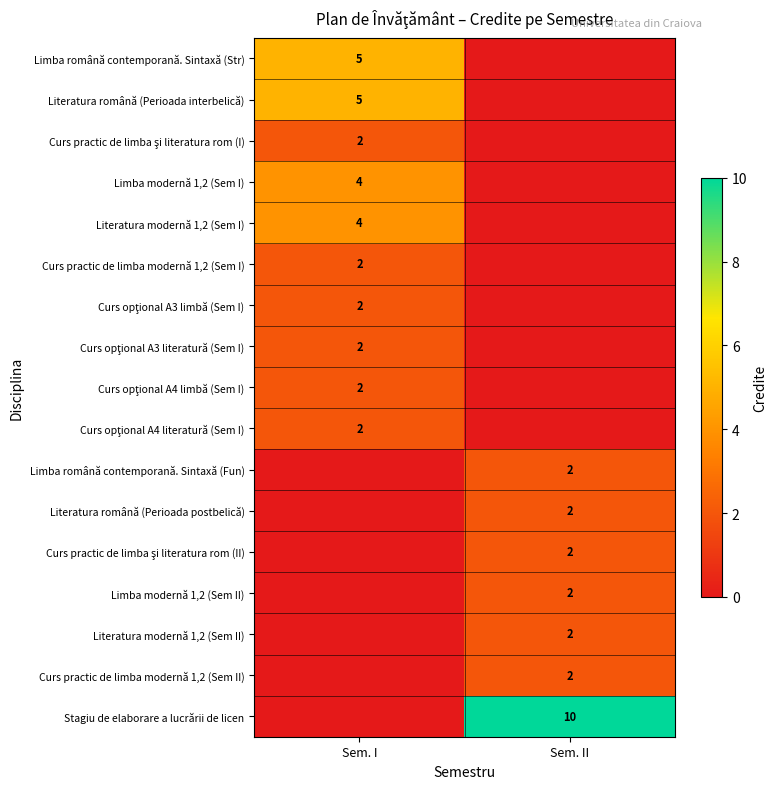

Is it true that Literatura română (Perioada postbelică) equals 2 at Sem. II?

True